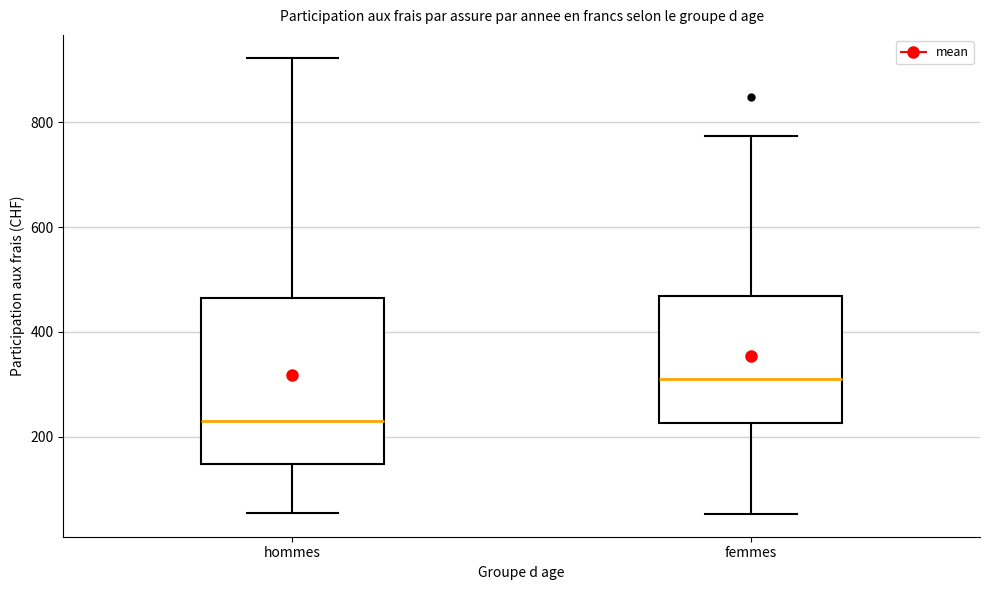

Where is the upper edge of the box for hommes on the y-axis? The values are not printed on the chart, so give them approximately, as read against the axis.

460